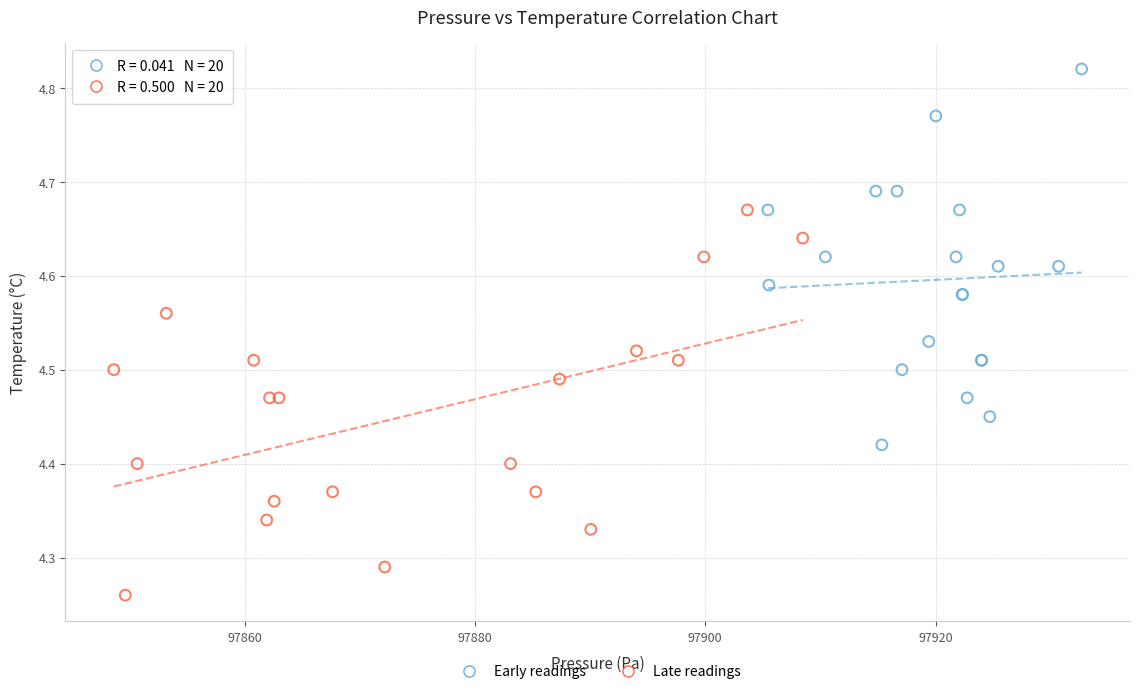

Which series contains the highest Y value?

Early readings